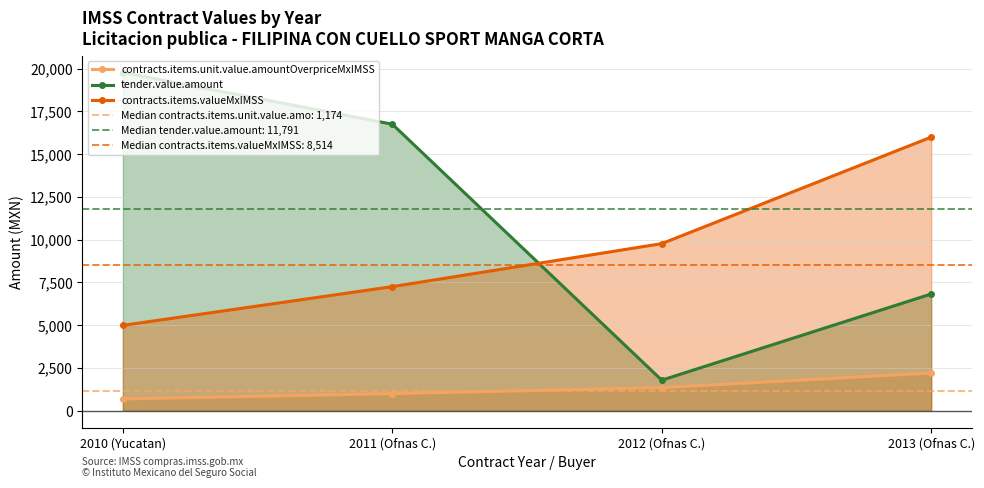

What position from the left is 2010 (Yucatan)?

1